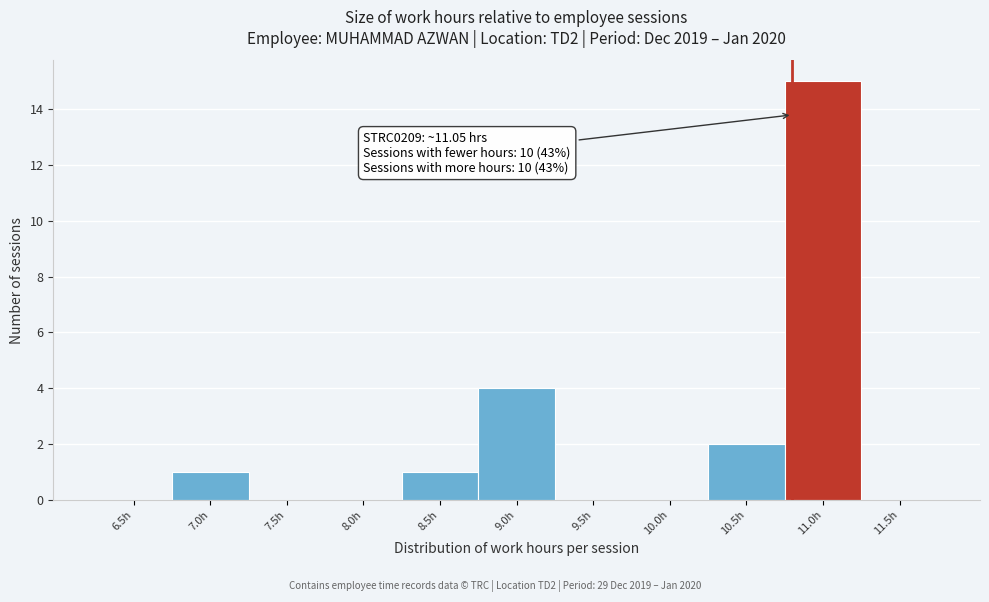

Reading left to right, what are all the values shown in this chart?

6.5h=0	7.0h=1	7.5h=0	8.0h=0	8.5h=1	9.0h=4	9.5h=0	10.0h=0	10.5h=2	11.0h=15	11.5h=0